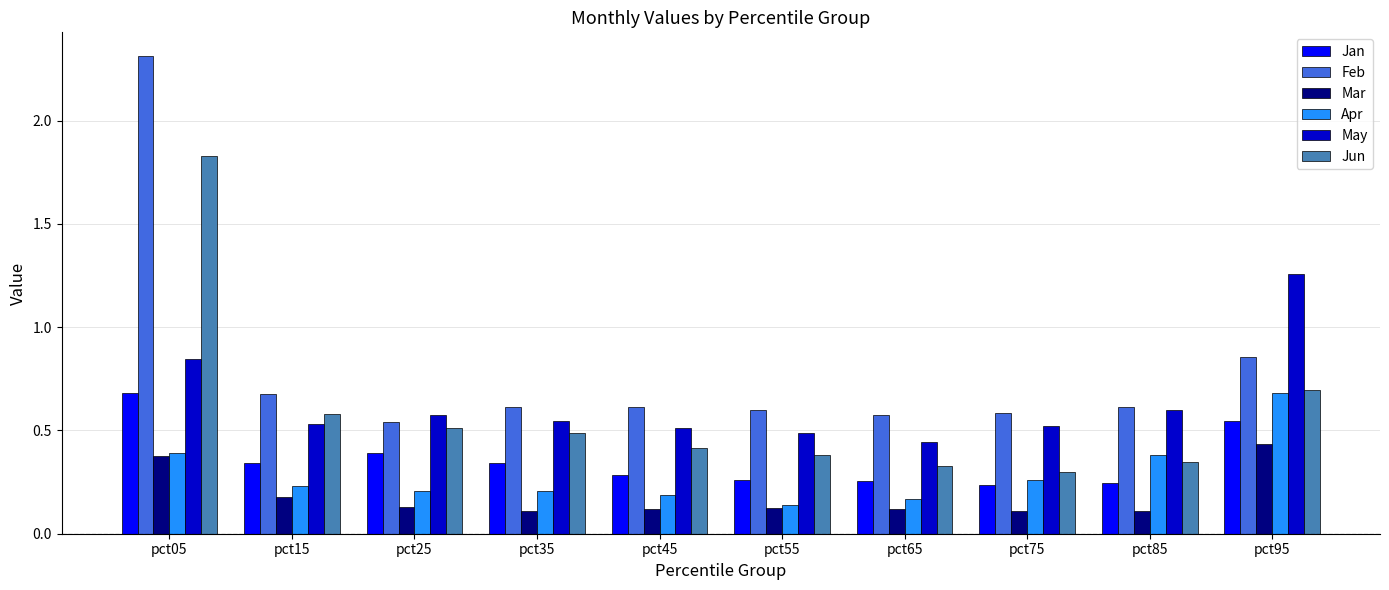

Which series has the largest range (max minus min)?

Feb